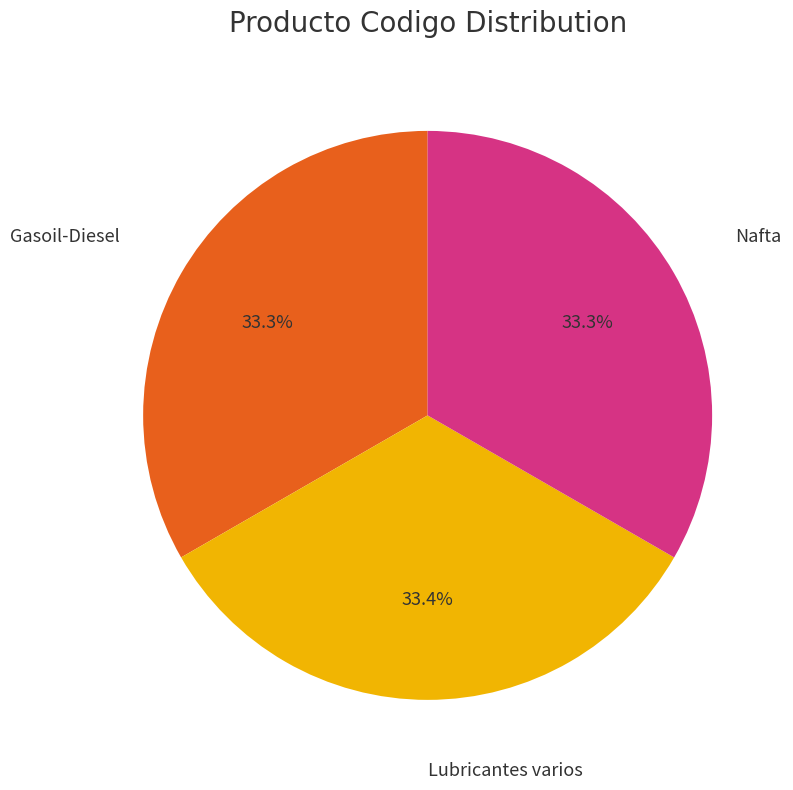

Is there any slice that represents more than half of the pie?

No